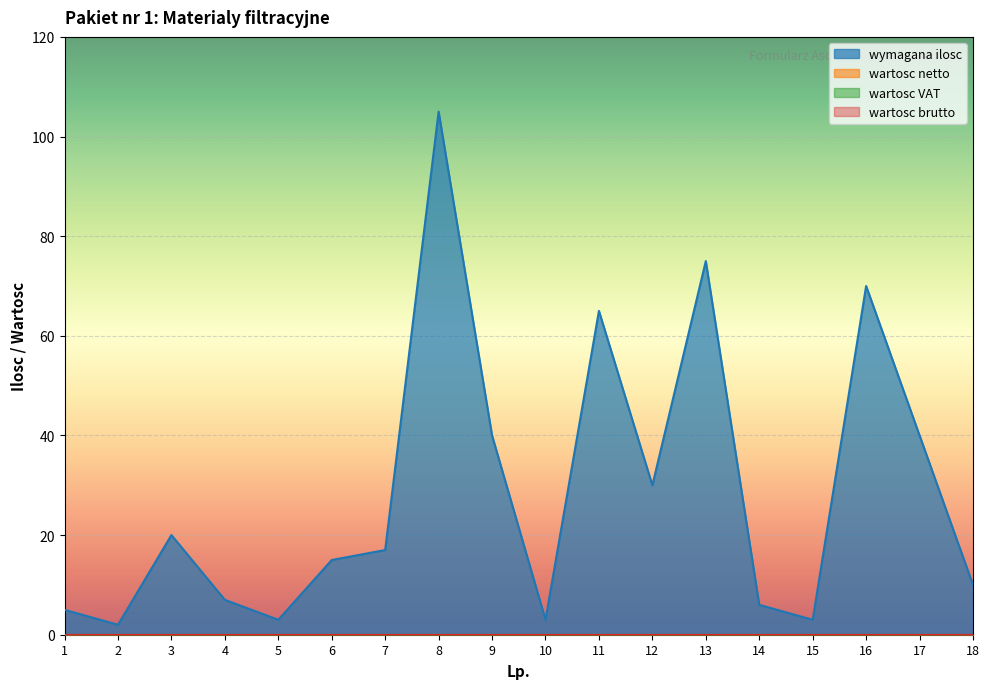

Between 5 and 11, which series saw the biggest shift?

wymagana ilosc